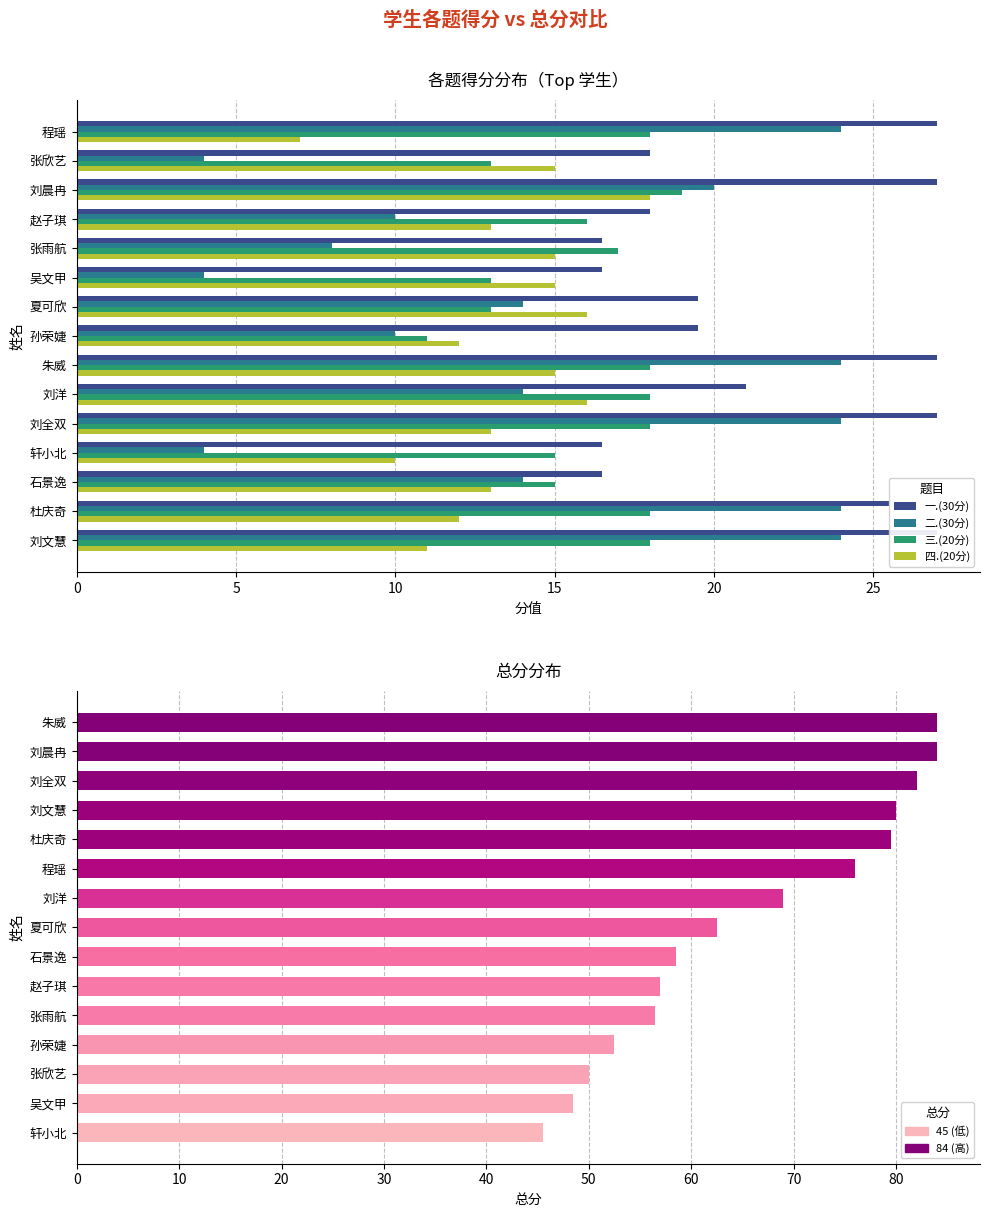

How many values in the 一.(30分) series are below 19?

6